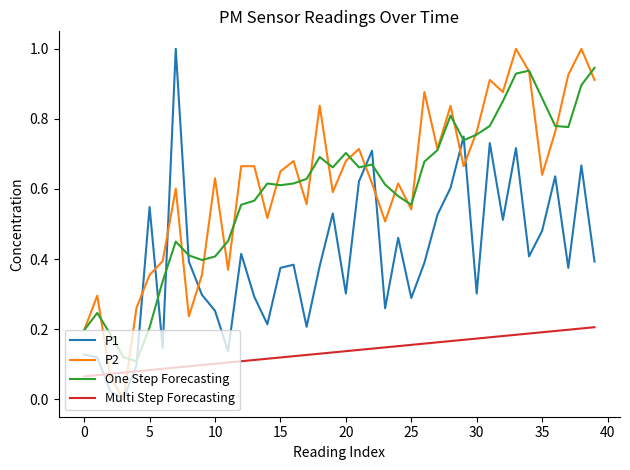

What is the maximum value shown in the chart?

1.0